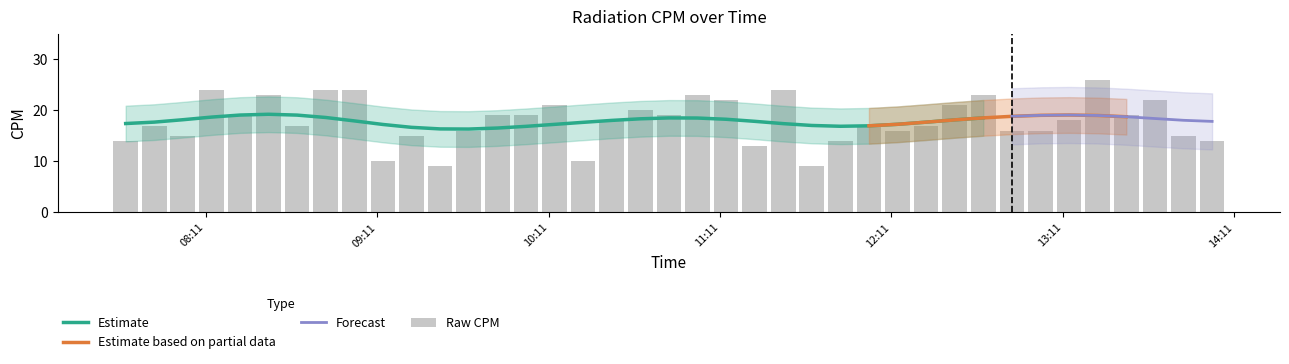

What is the lowest value of the Estimate series?

16.3